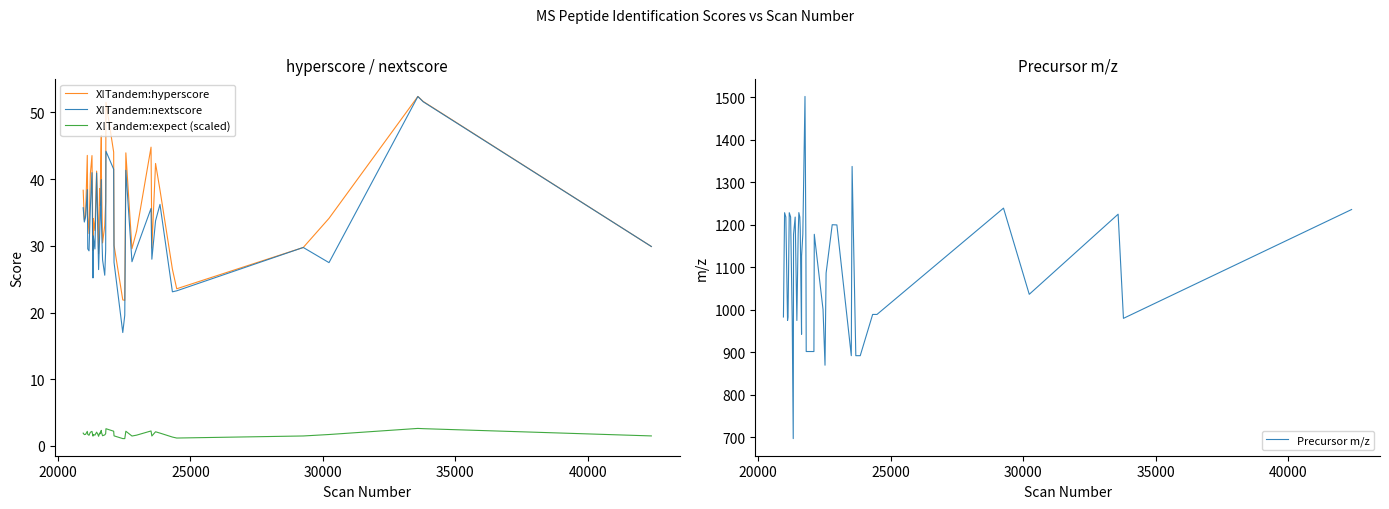

Does the chart have visible grid lines?

No